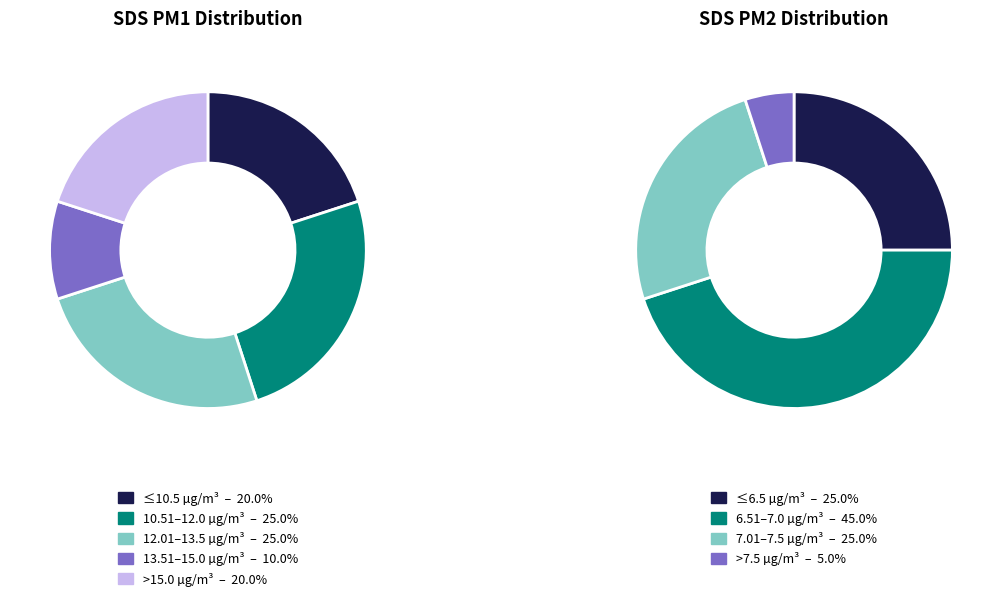

Do 00:41 and 00:22 together represent more than half of the pie?

No